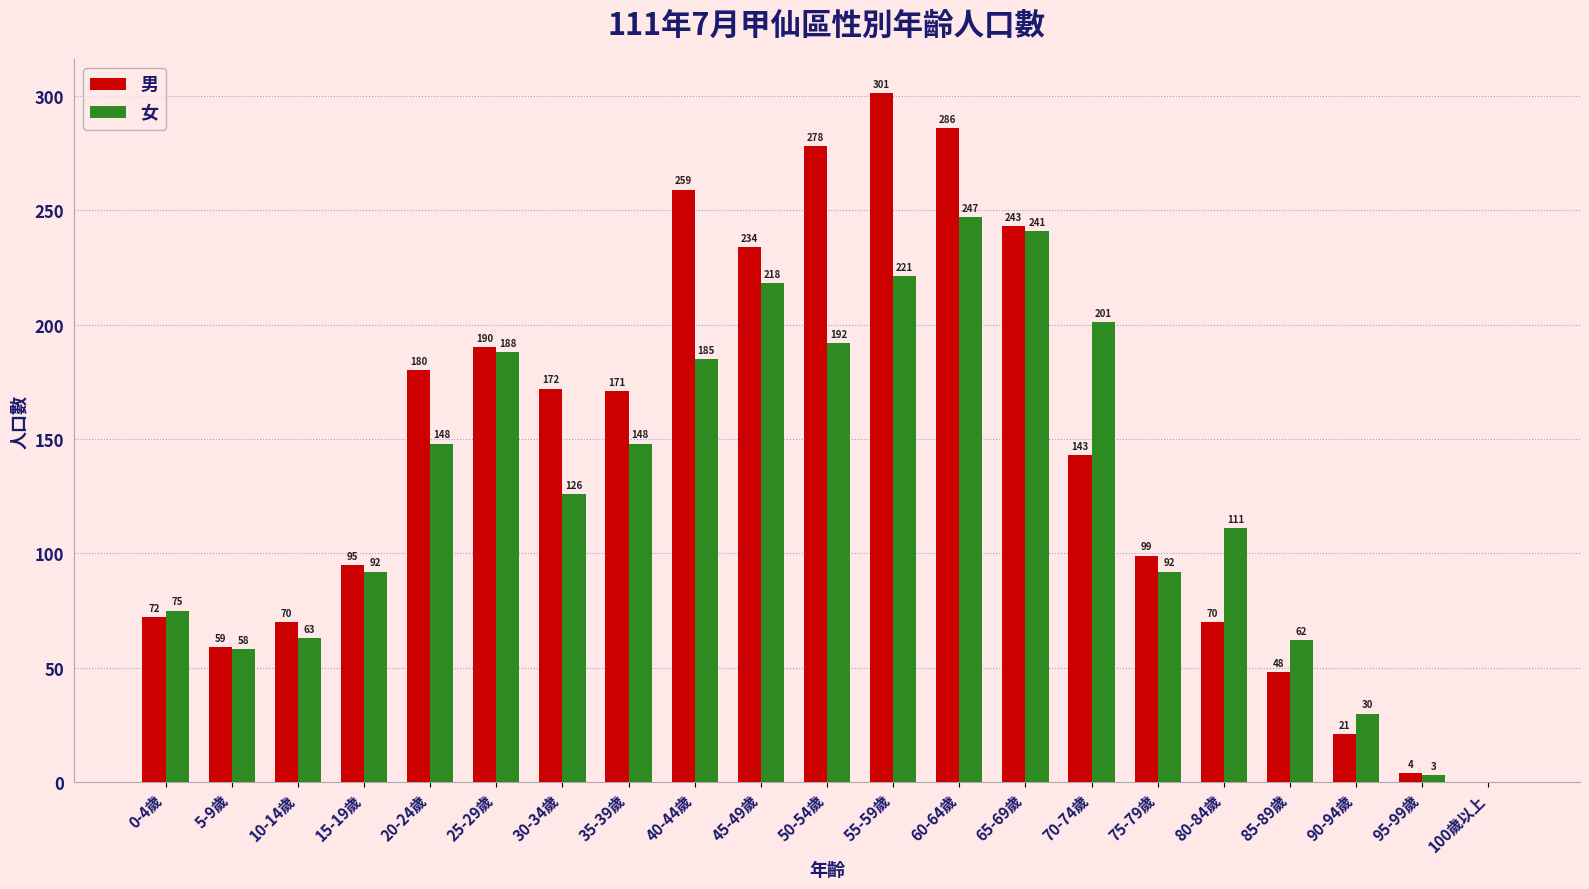

True or false: 女 has a value of 92 at 15-19歲.

True